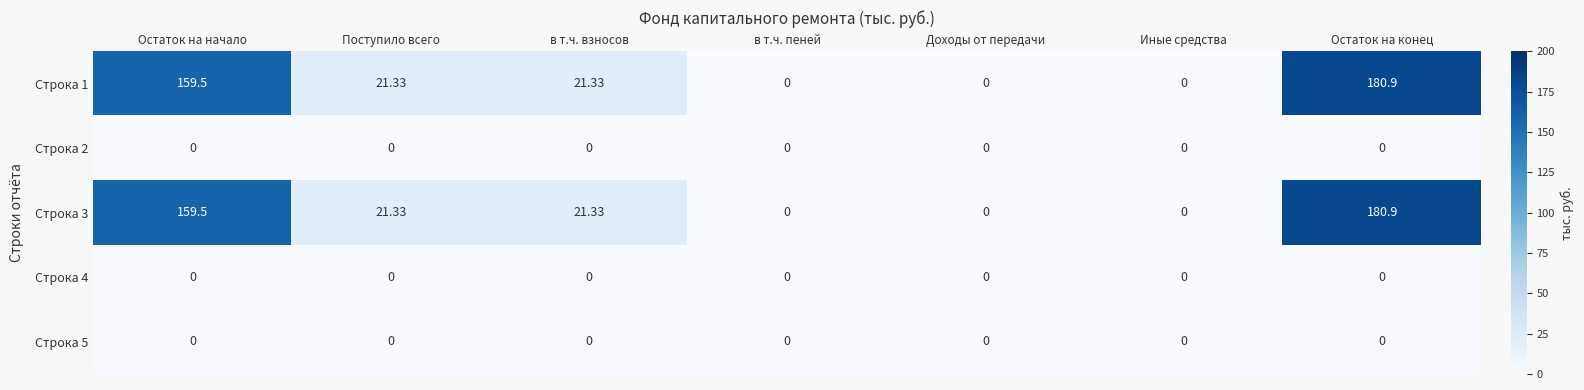

At which category is the sum across all series the highest?

Остаток на конец